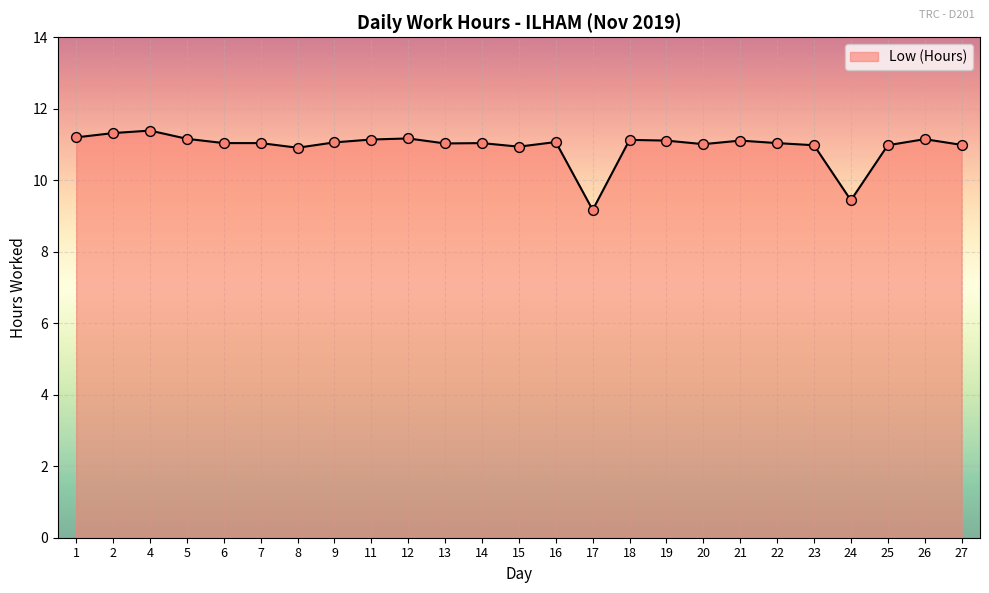

What is the ratio of the value at 6 to the value at 11?

1.0